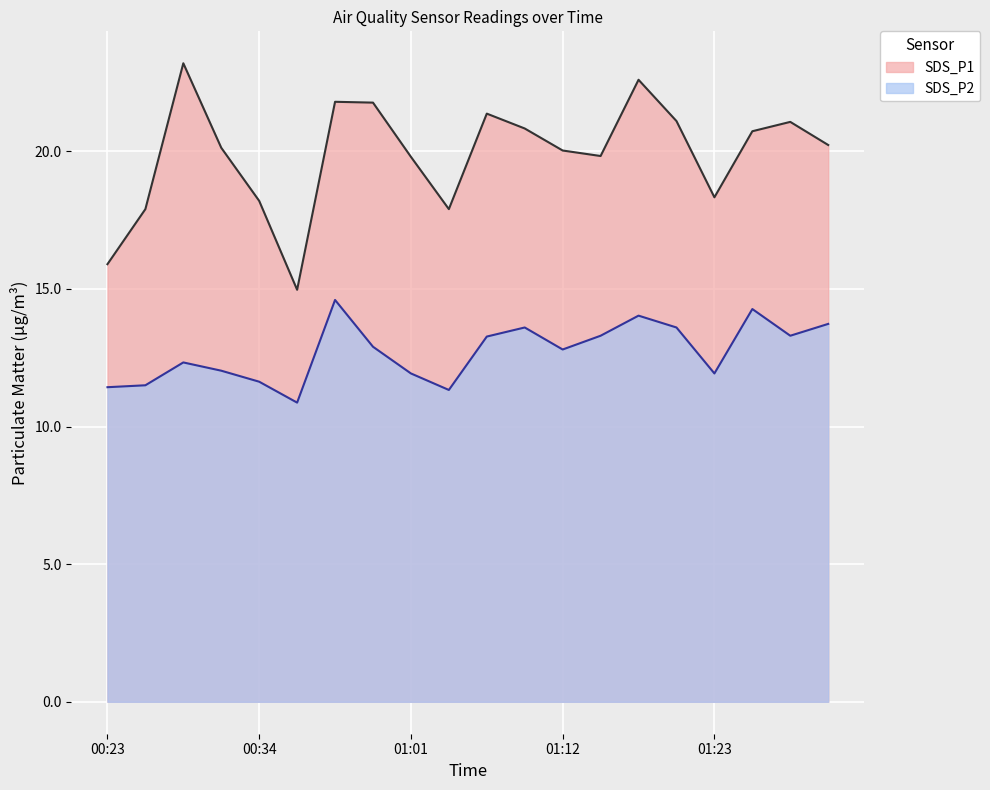

What is the average value of the SDS_P1 series?

19.9